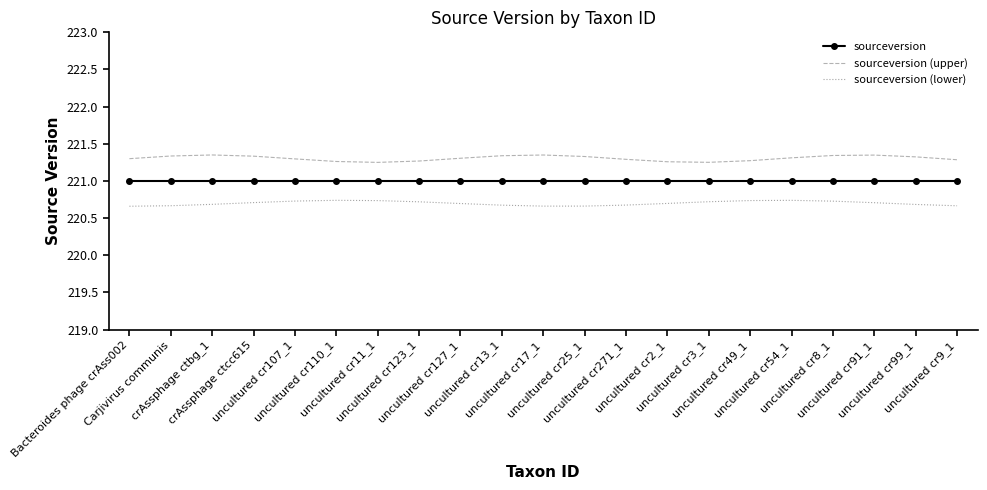

Which series has the largest total across all categories?

sourceversion (upper)